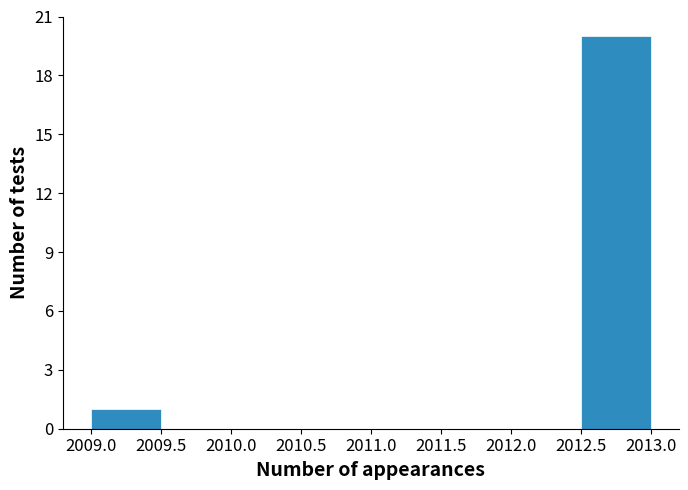

Reading left to right, transcribe this chart: for each bar, give the range it covers on the x-axis and its height. The values are not printed on the chart, so give them approximately, as read against the axis.

2009.0 to 2009.5: 1
2009.5 to 2010.0: 0
2010.0 to 2010.5: 0
2010.5 to 2011.0: 0
2011.0 to 2011.5: 0
2011.5 to 2012.0: 0
2012.0 to 2012.5: 0
2012.5 to 2013.0: 20